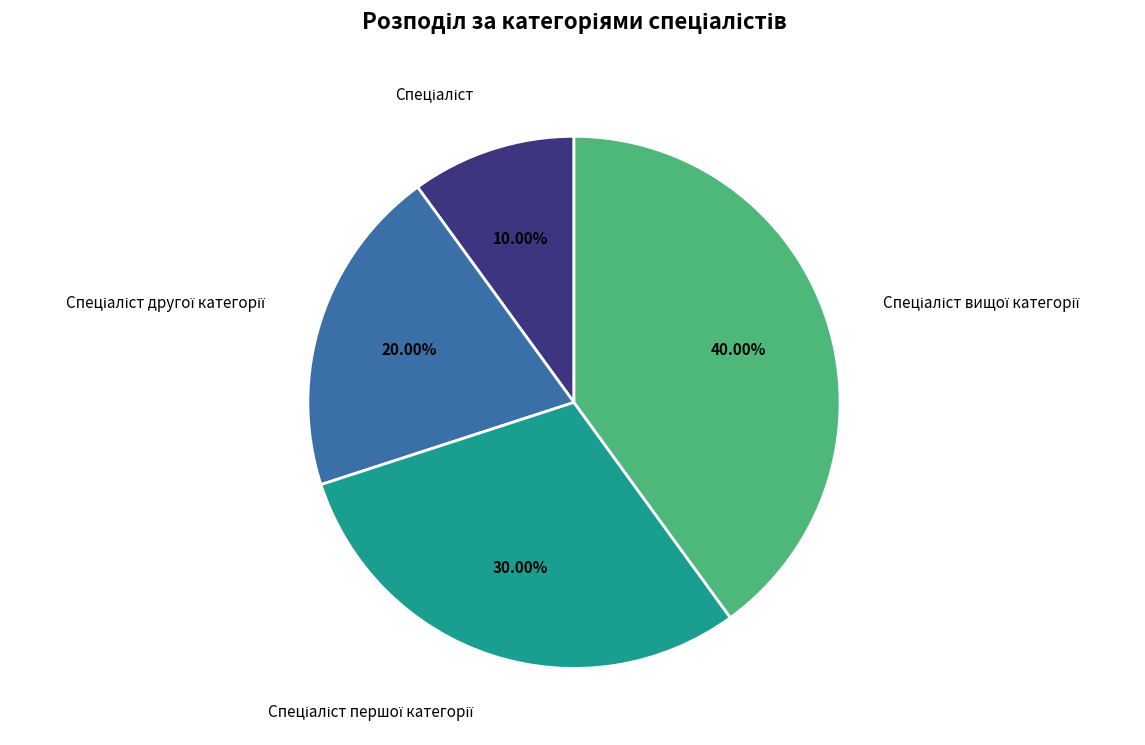

Is there a majority slice in this chart?

No